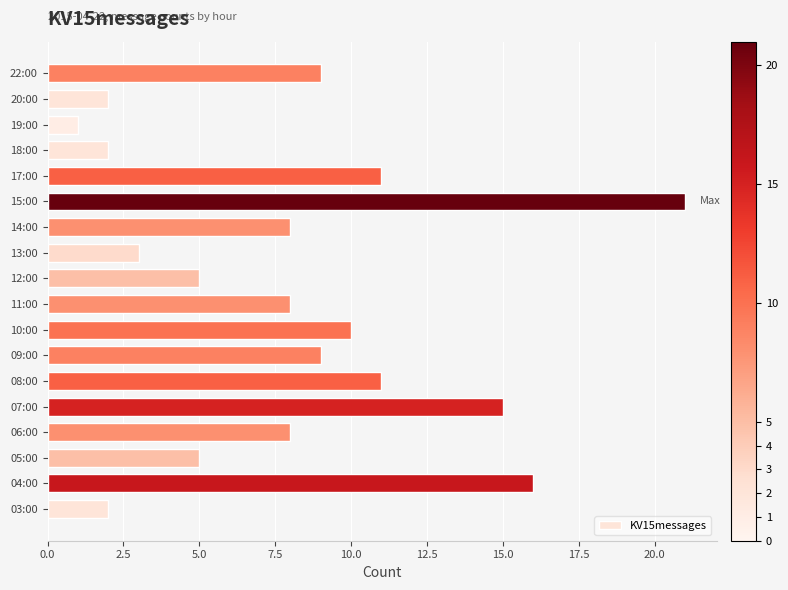

What is the ratio of the value at 09:00 to the value at 10:00?

0.9